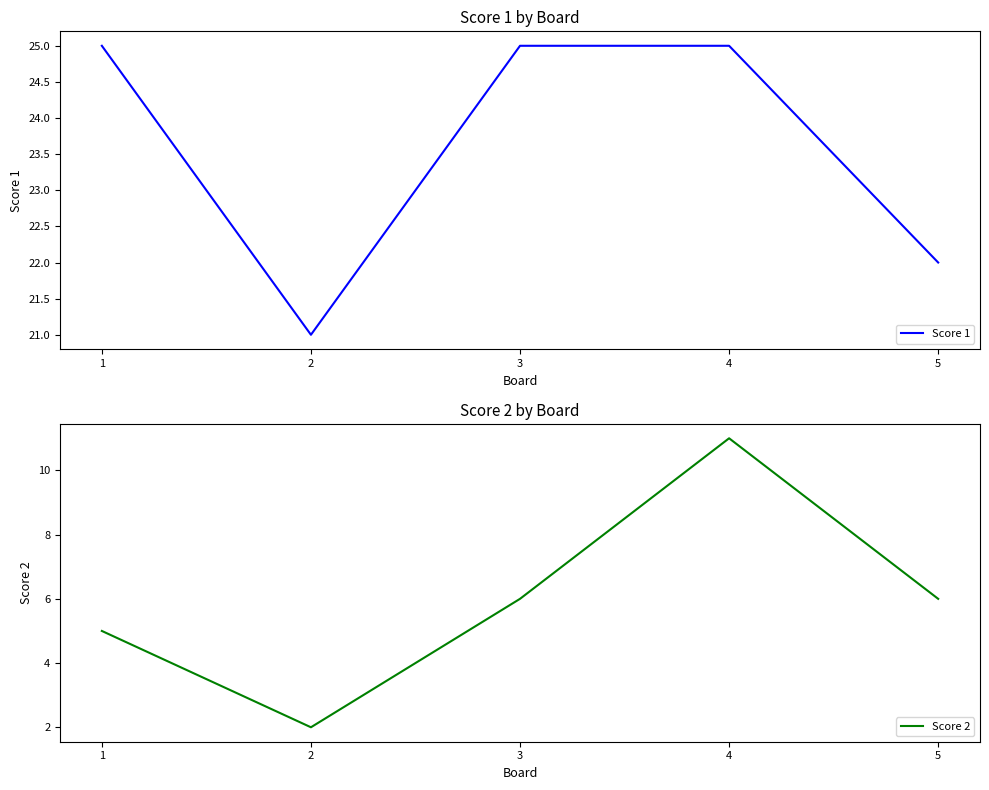

Is the value of Score 1 at 4 greater than the value of Score 2 at 3?

Yes